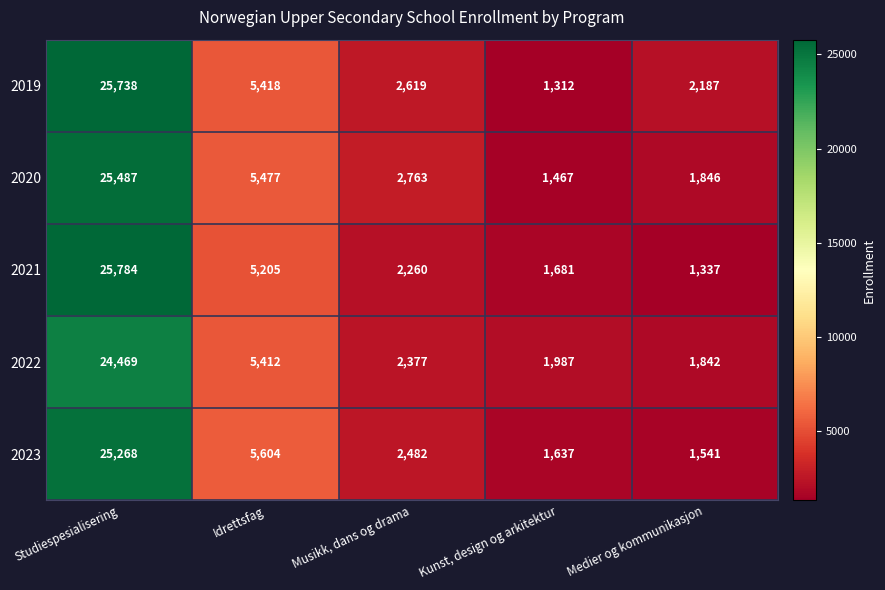

How many series are shown in this chart?

5